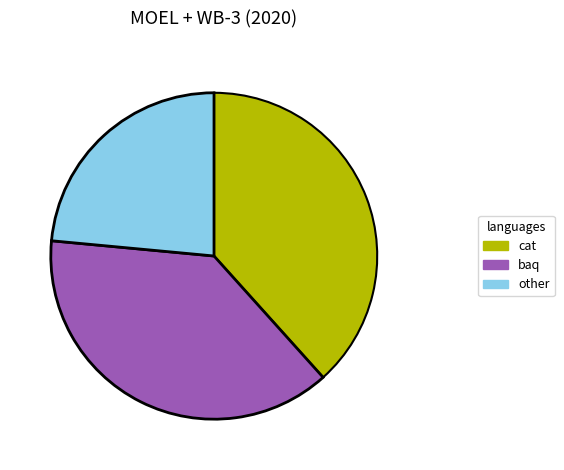

What is the smallest slice in the pie chart?

other